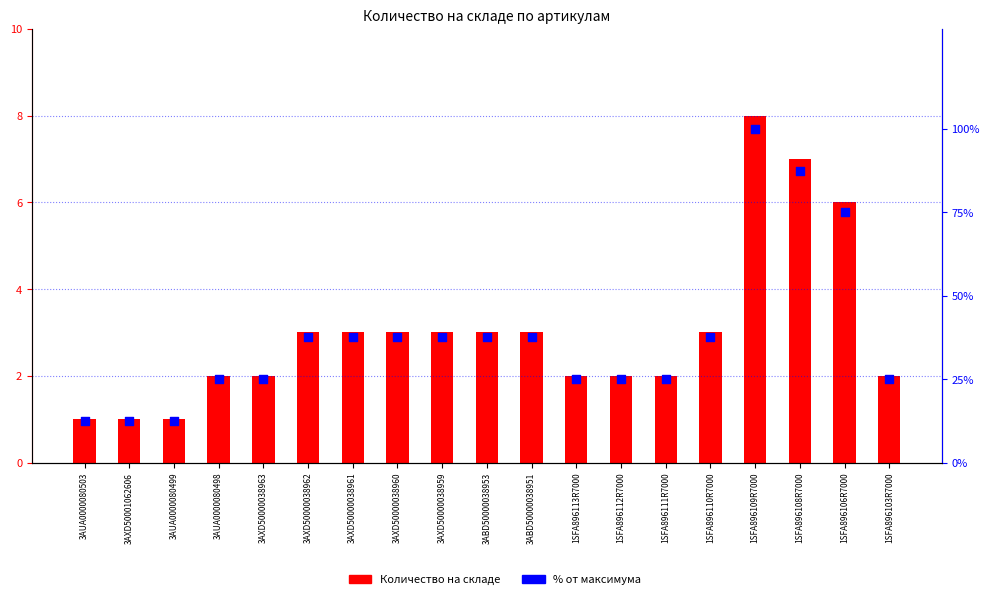

Is the value of Количество на складе at 3AUA0000080499 greater than the value of % от максимума at 1SFA896103R7000?

No